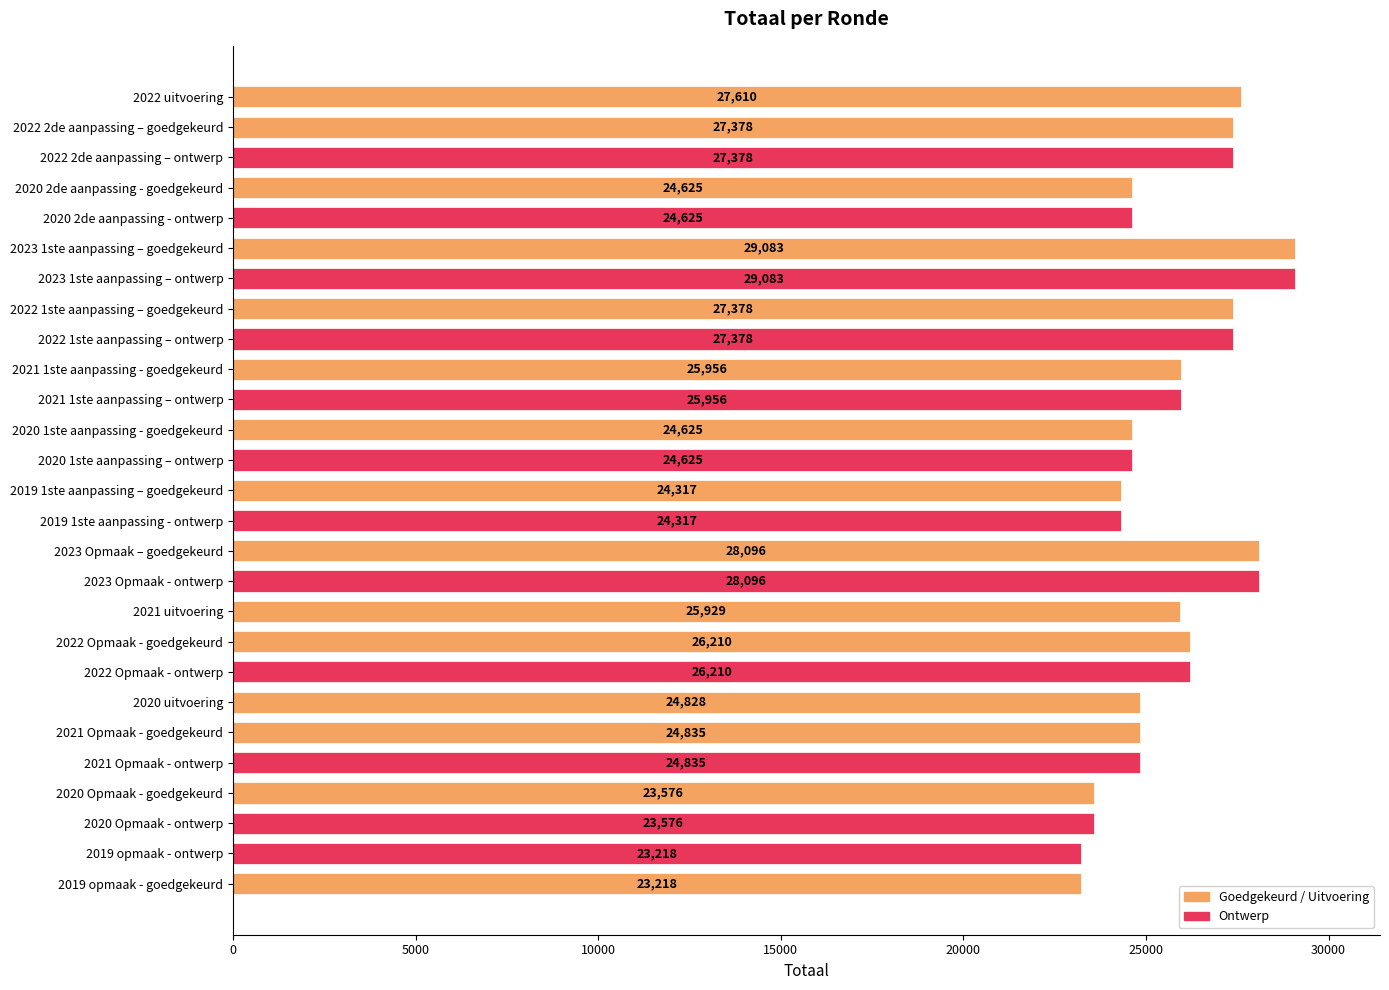

What is the approximate value at 2020 1ste aanpassing – ontwerp?

24625